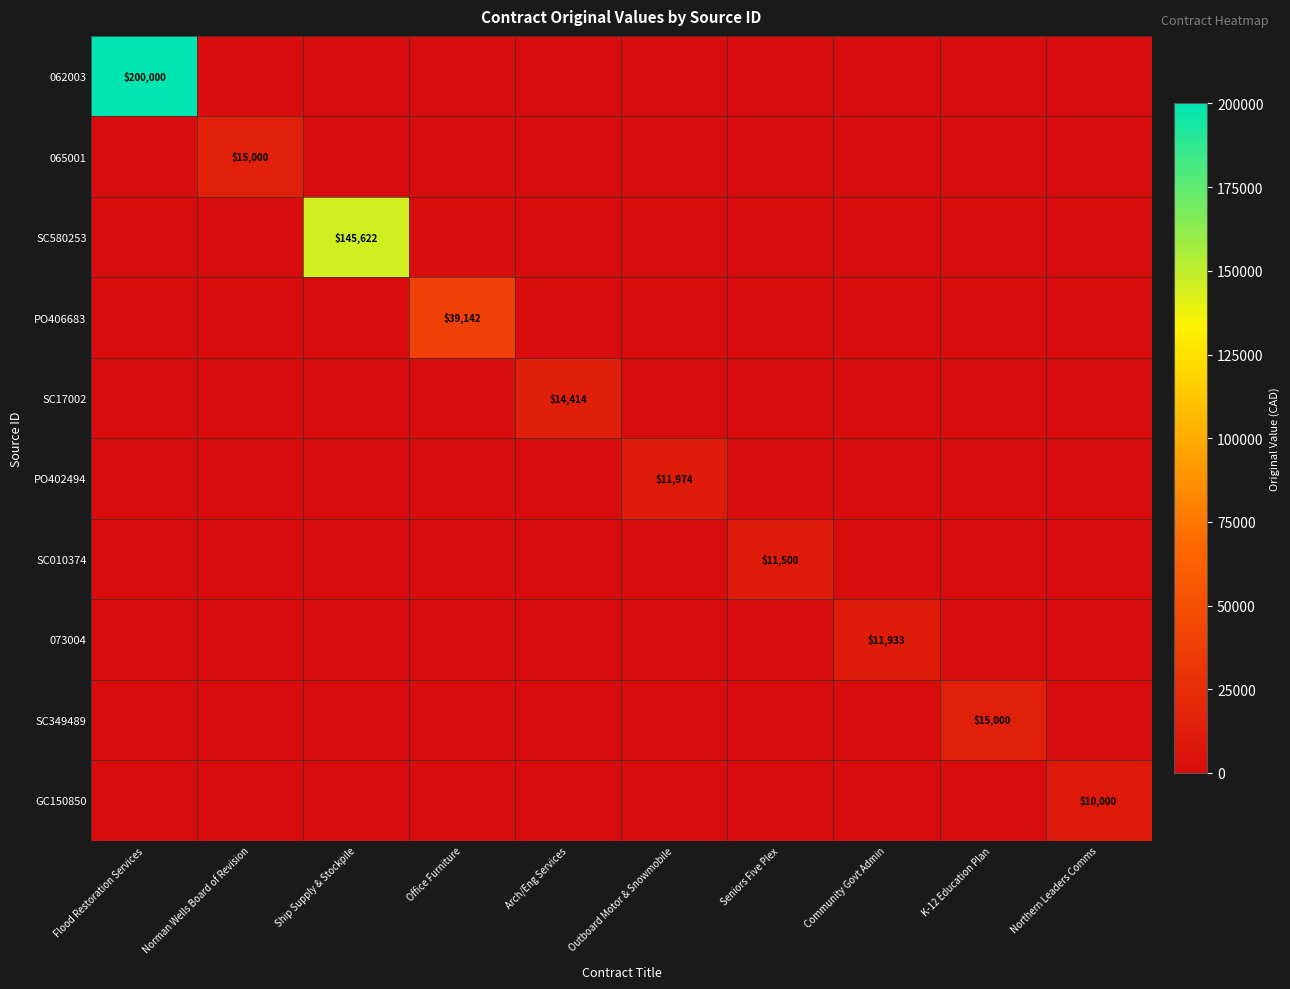

Is the value of GC150850 at Ship Supply & Stockpile greater than the value of 062003 at Arch/Eng Services?

No